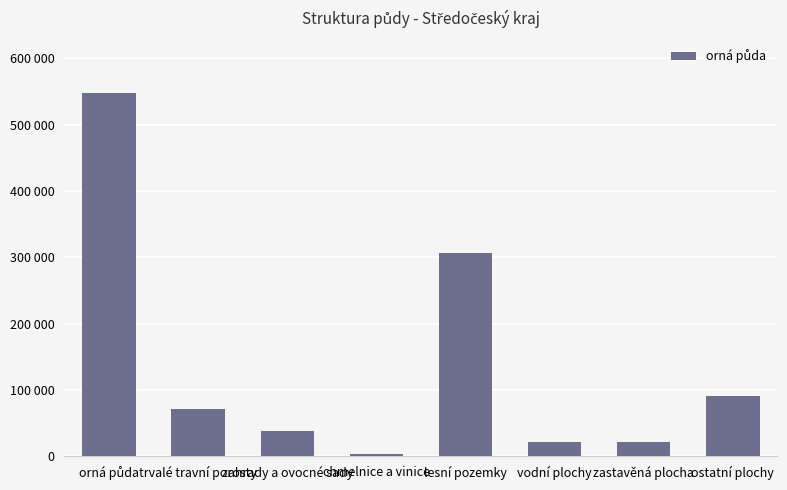

The chart shows a value of 65167 at zahrady a ovocné sady. True or false?

False